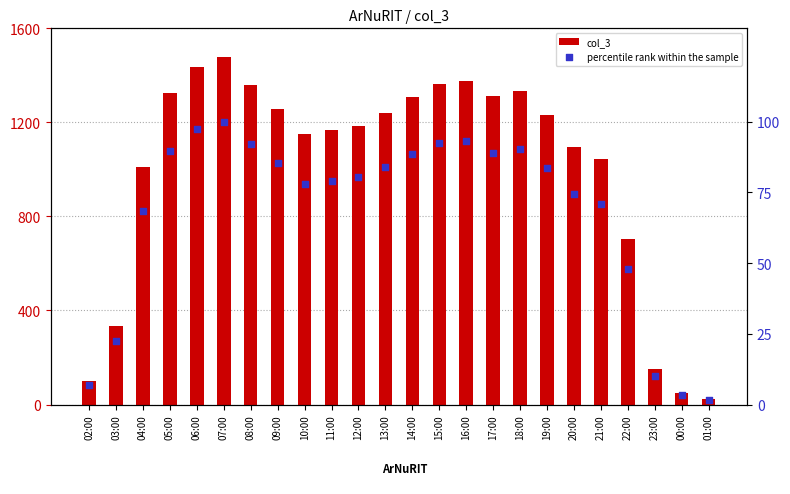

Which series has the widest spread of Y values?

col_3